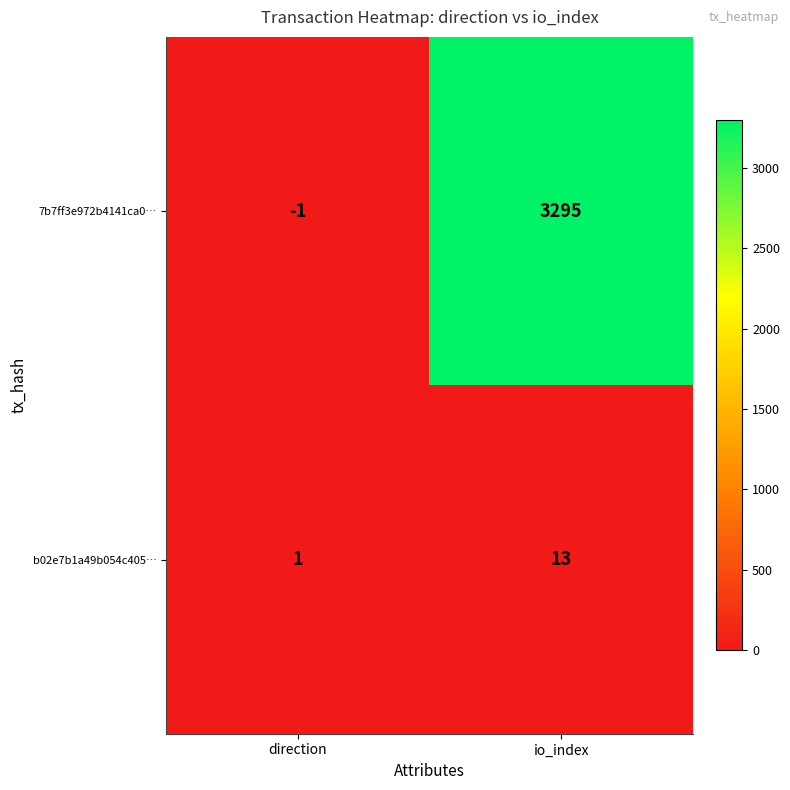

At which category is the sum across all series the highest?

io_index